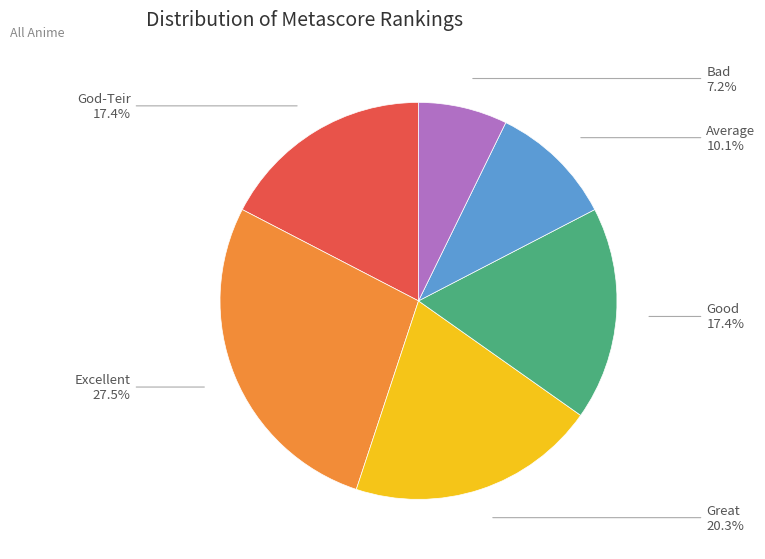

To the nearest percent, what is the difference between the largest and smallest slice percentages?

20%